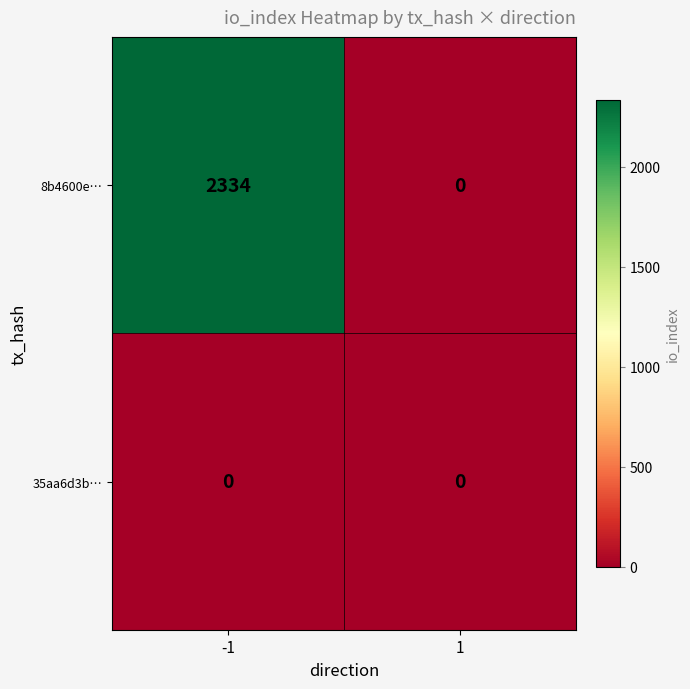

Rank the series by their maximum value, from highest to lowest.

8b4600e…, 35aa6d3b…